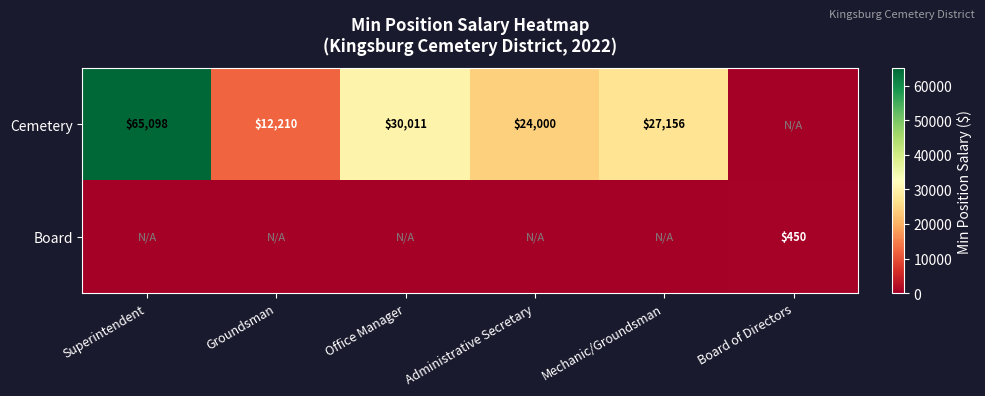

How many distinct data groups are displayed?

2